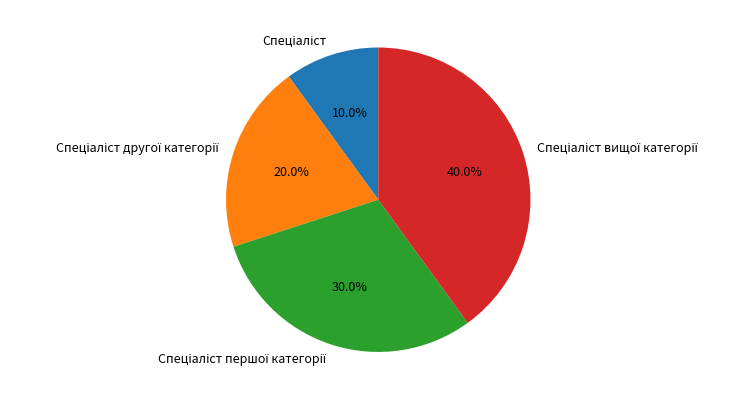

Is there a majority slice in this chart?

No